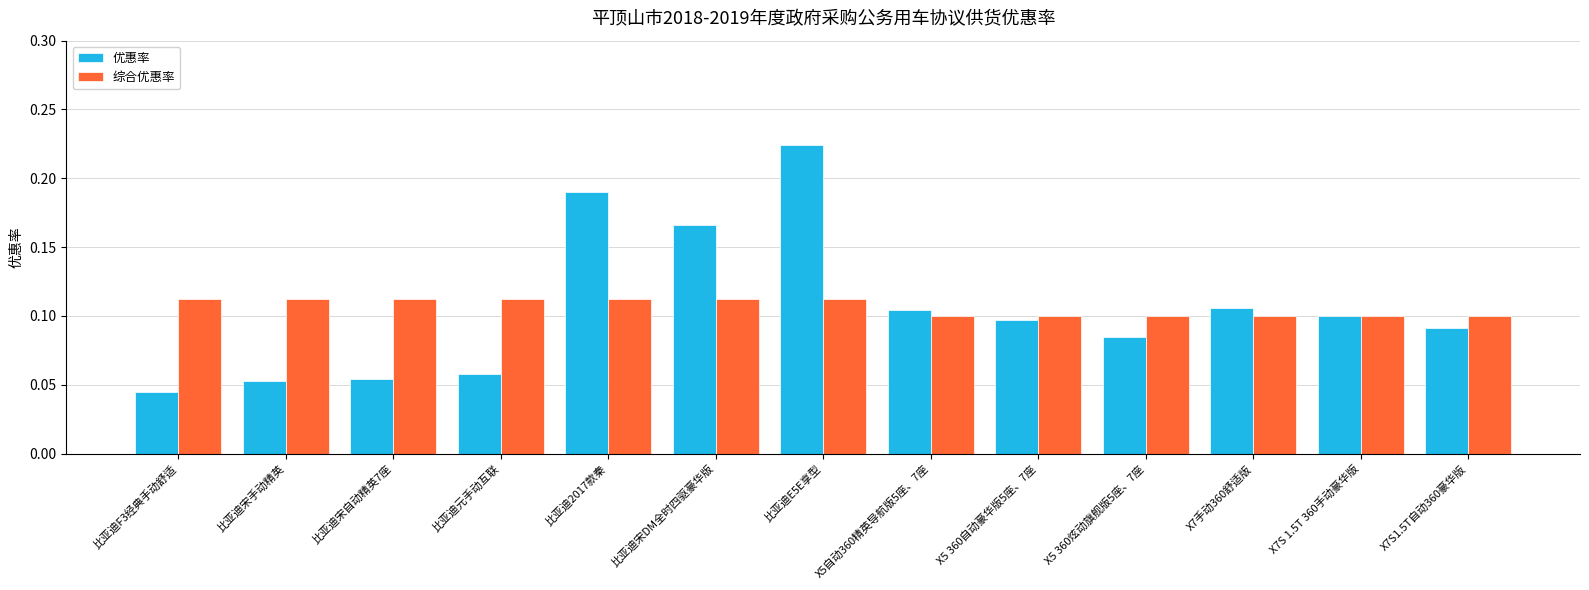

What is the sum of all 综合优惠率 values?

1.4